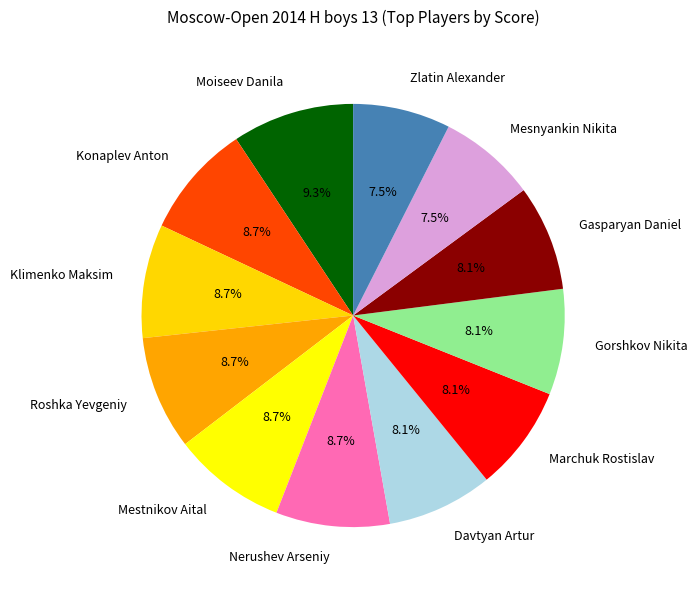

Approximately how many times larger is the value at Nerushev Arseniy compared to Zlatin Alexander?

1.2